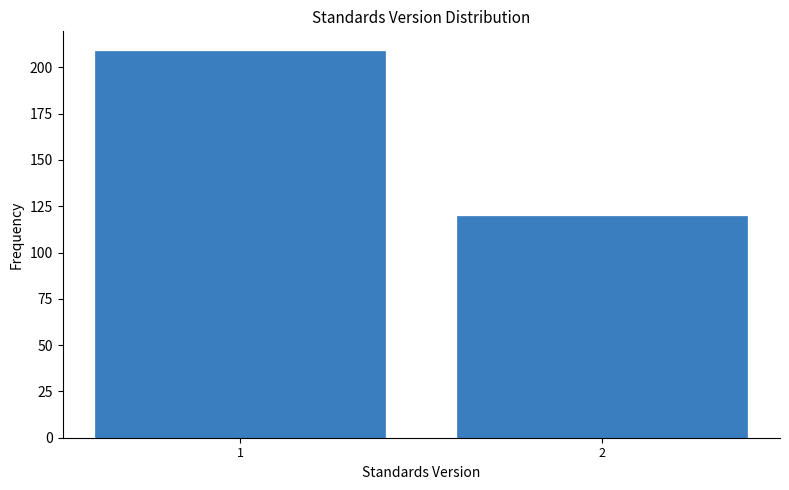

Reading left to right, extract all data points from this chart.

1=209	2=120